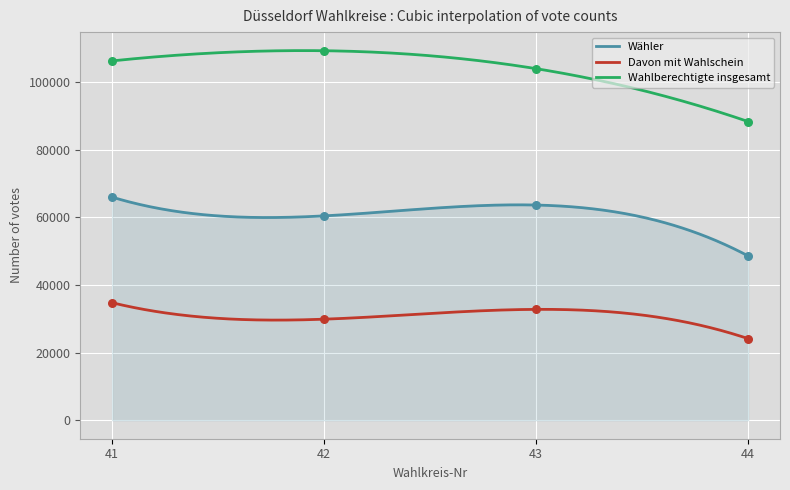

Which series has the largest total across all categories?

Wahlberechtigte insgesamt